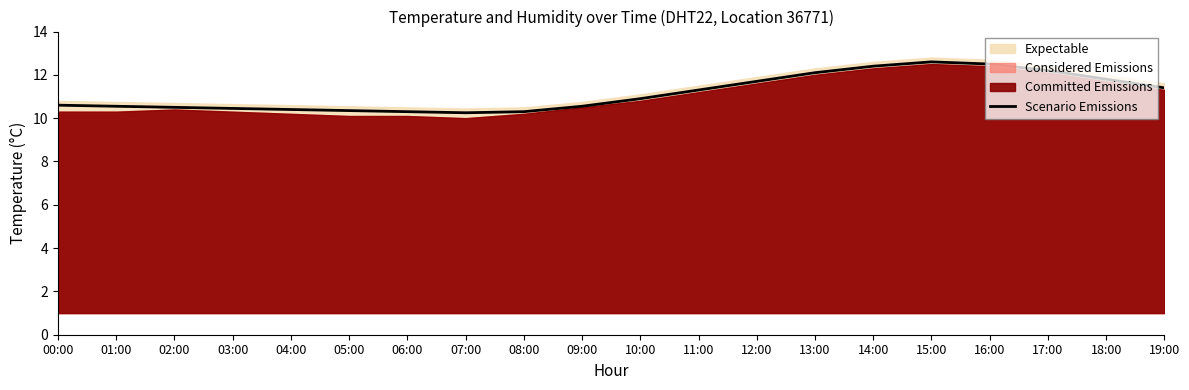

Does the chart have visible grid lines?

No